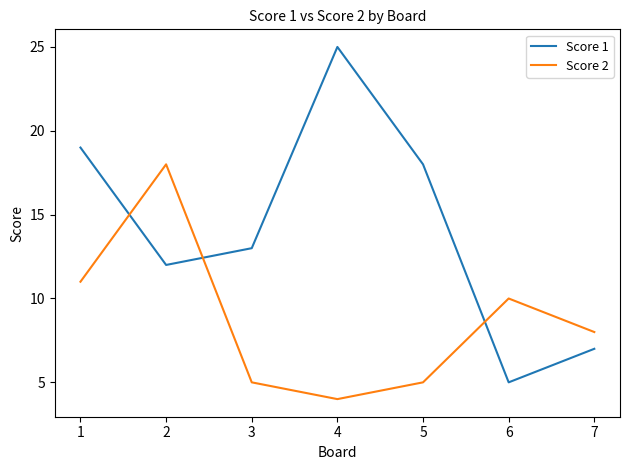

In Score 2, how many points are higher than both neighbors (excluding endpoints)?

2